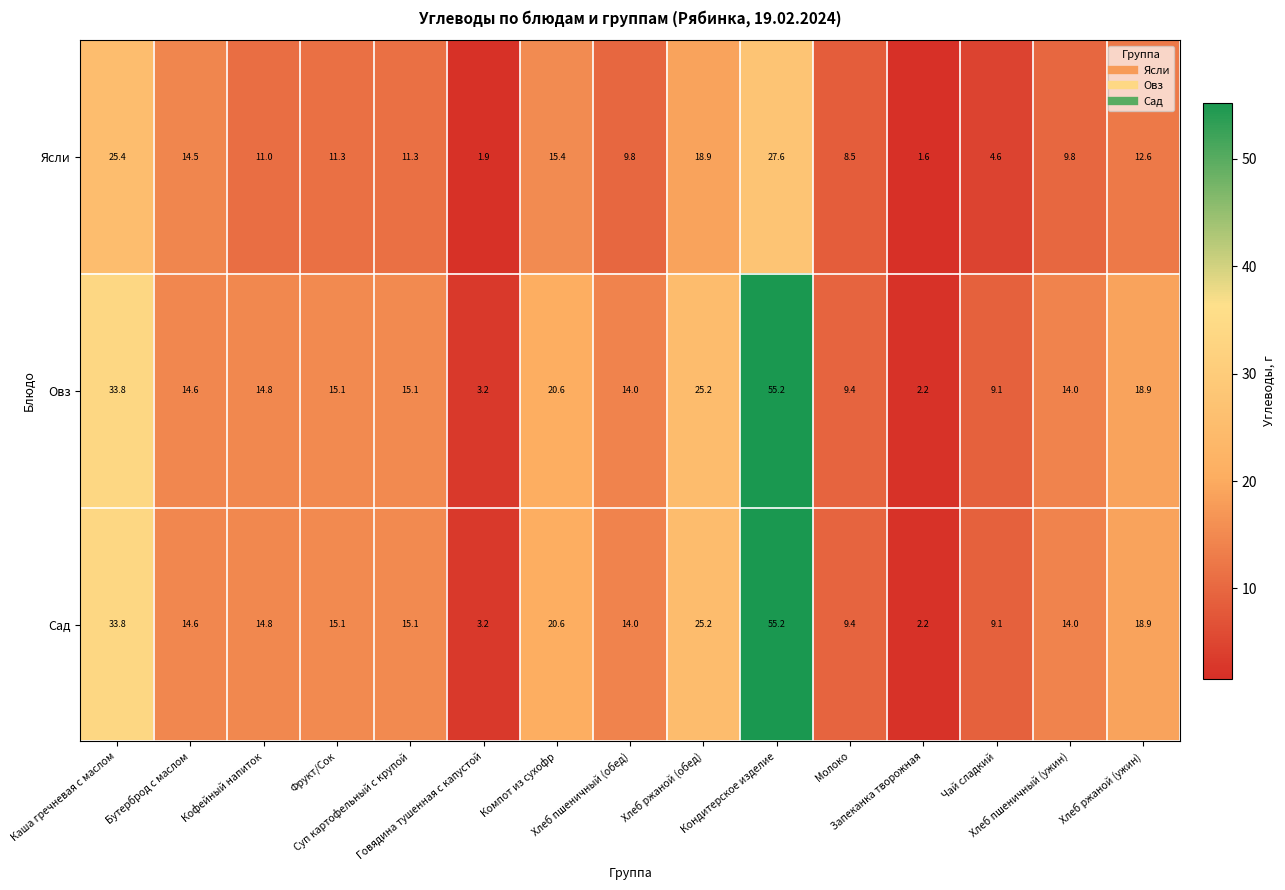

What is the maximum value for Сад?

55.2